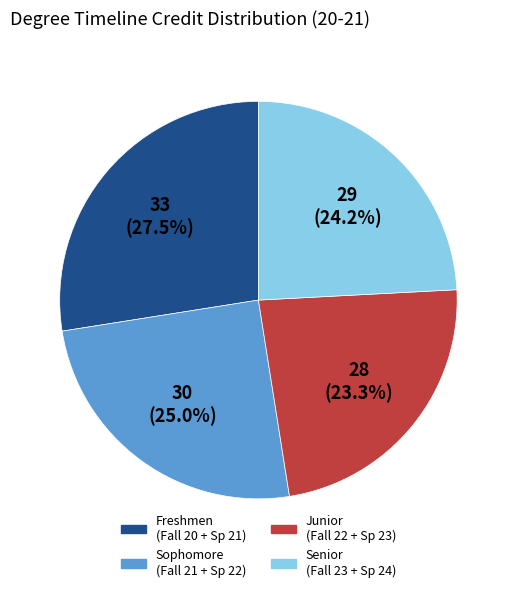

How many slices are in this pie chart?

4